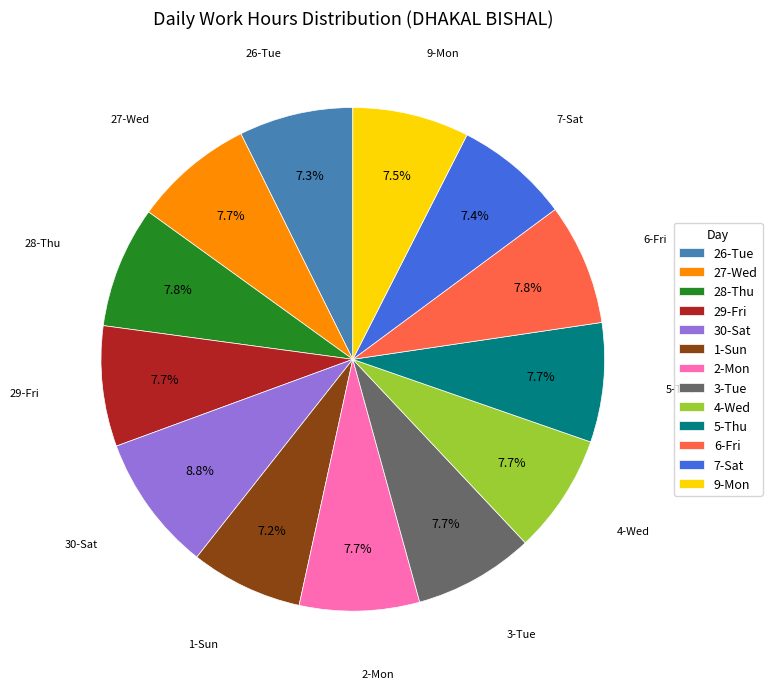

How much of the chart is everything except 5-Thu?

92.3%